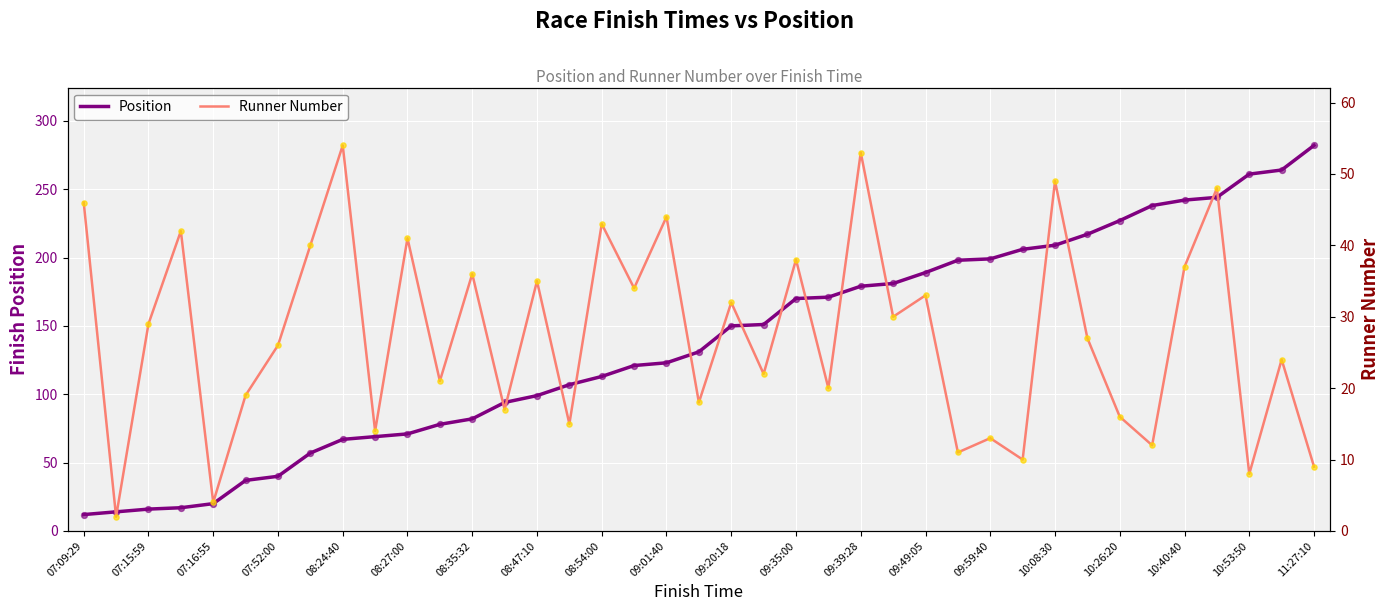

Which series has the widest spread of Y values?

Position